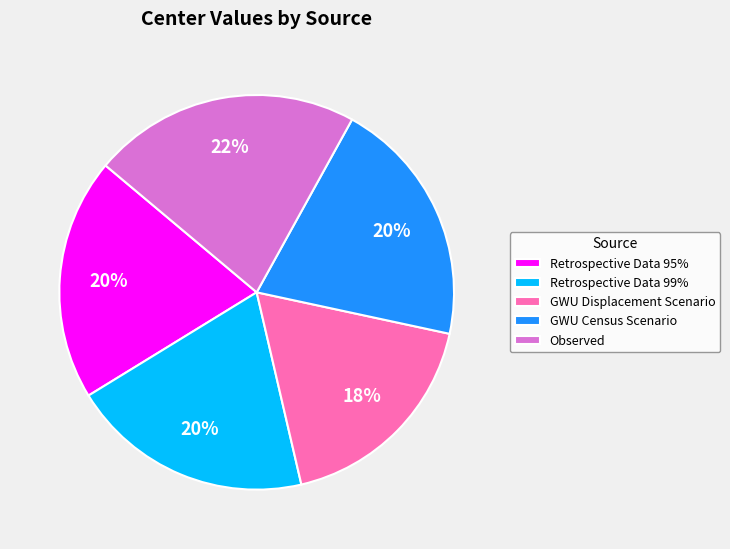

Count the number of slices in the pie.

5